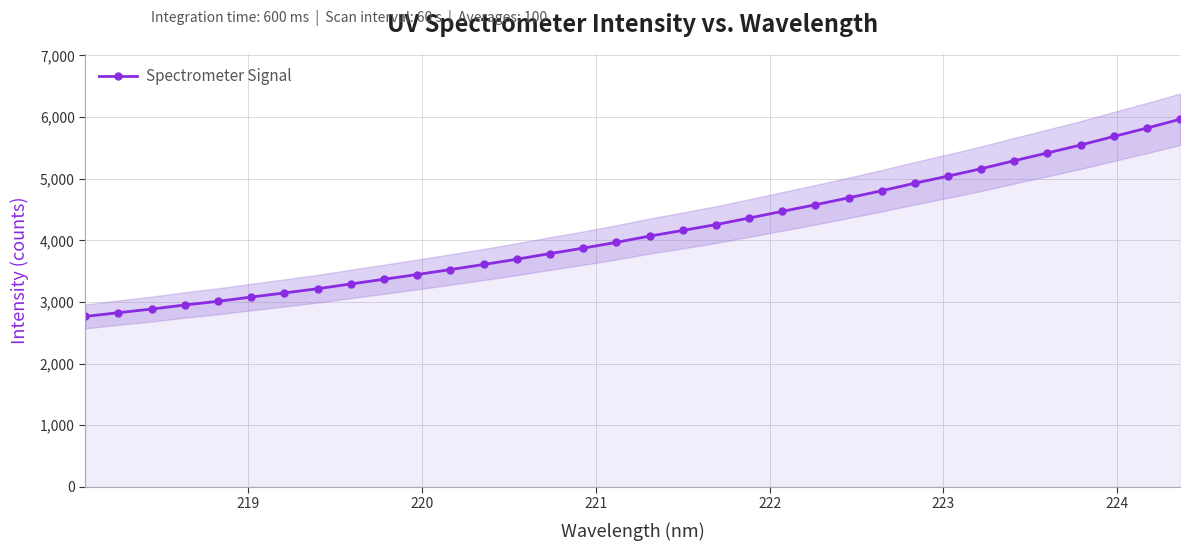

What is the difference between the second highest and second lowest values?

2995.9